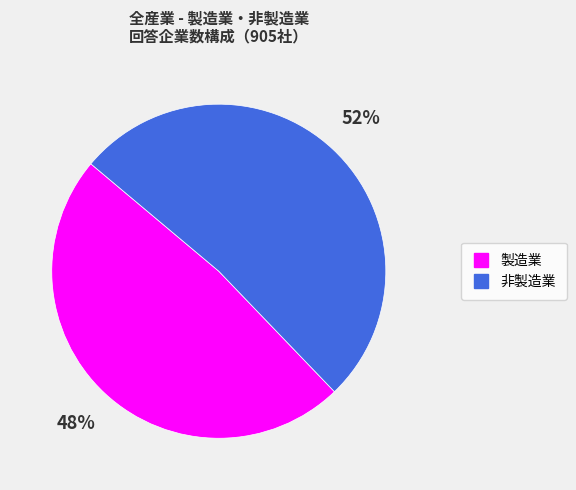

Rank the categories by value from highest to lowest.

非製造業, 製造業